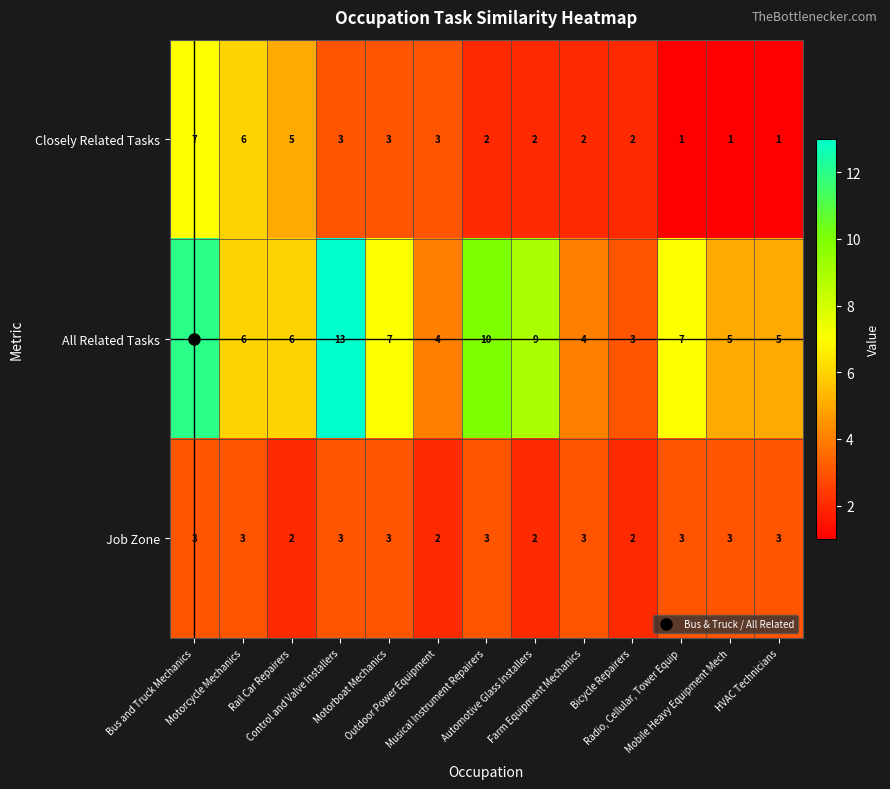

What is the average value of the Job Zone series?

3